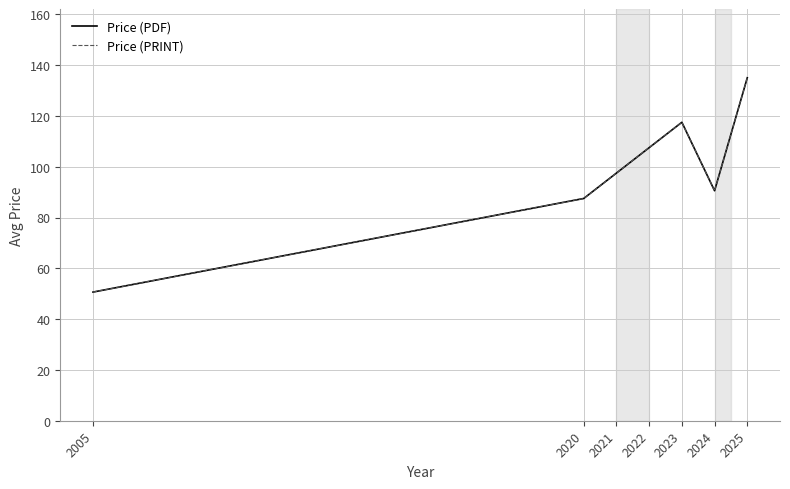

What is the sum of the Price (PRINT) values at 2024 and 2025?

225.6